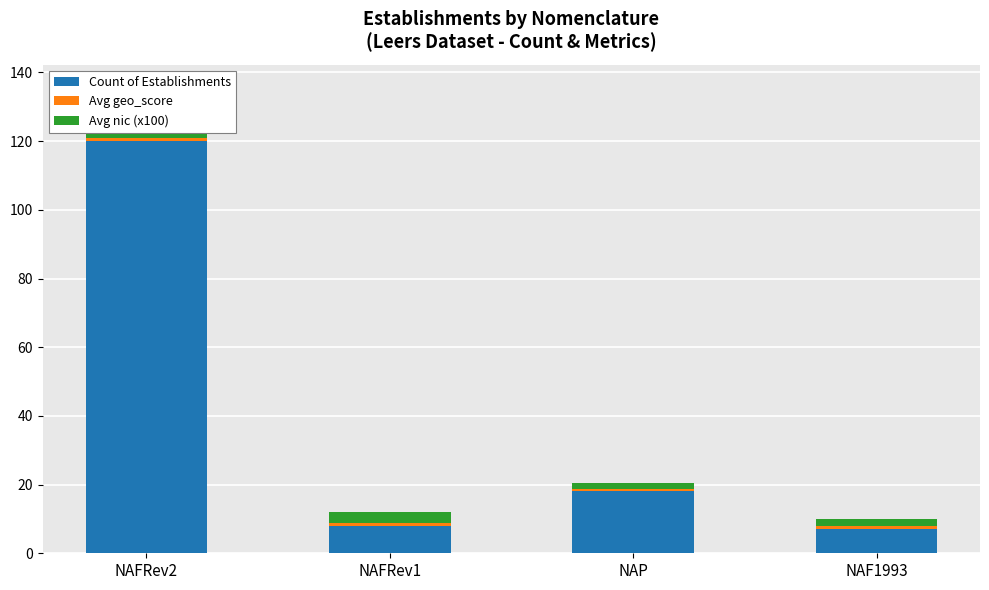

What is the difference between the maximum and second lowest values in the Count of Establishments series?

112.0